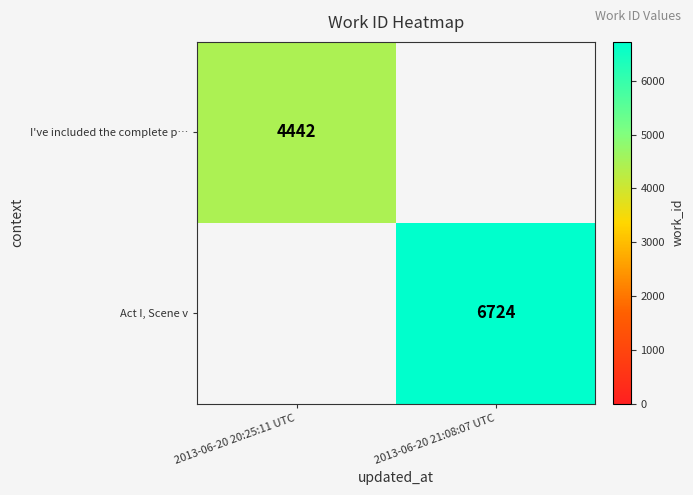

Is the value of Act I, Scene v at 2013-06-20 21:08:07 UTC greater than the value of I've included the complete p… at 2013-06-20 20:25:11 UTC?

Yes